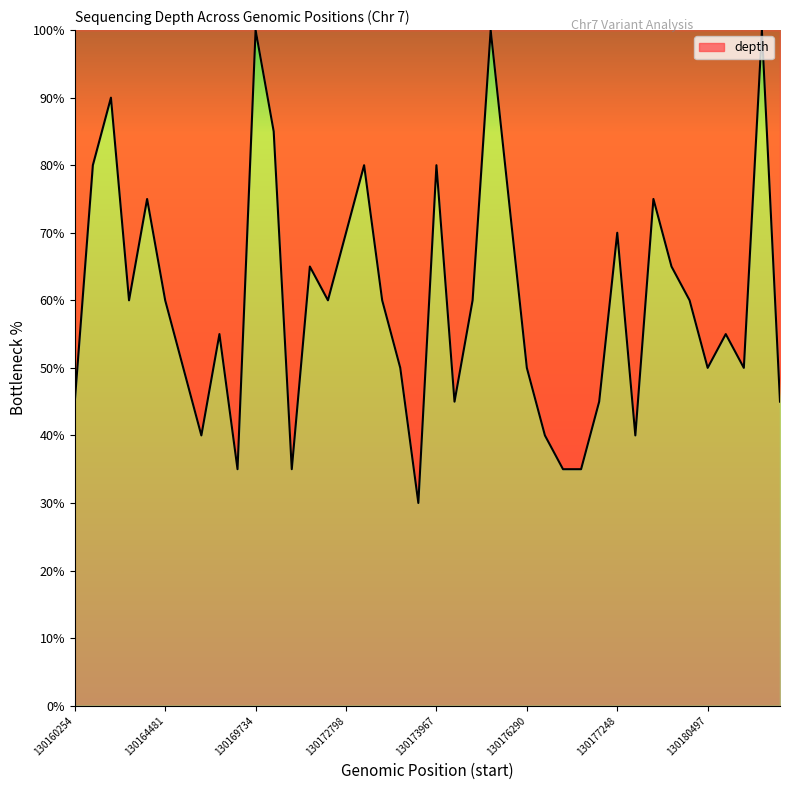

What is the minimum value shown in the chart?

30.0